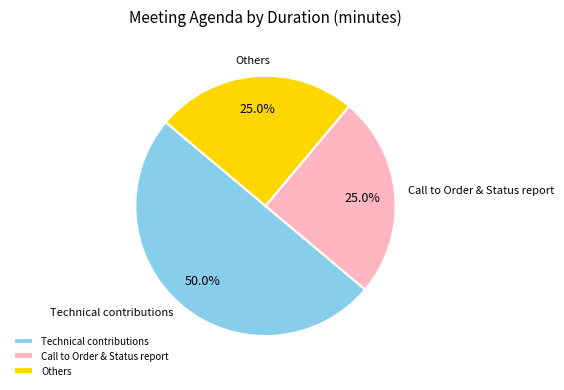

Which category accounts for the majority?

Technical contributions